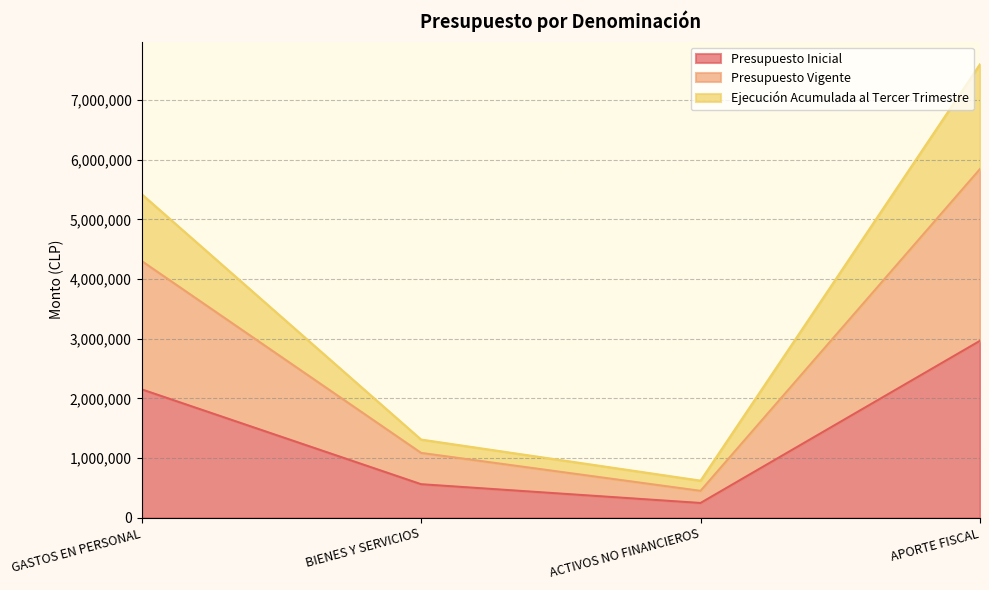

At how many categories does at least one series exceed 7389885?

1